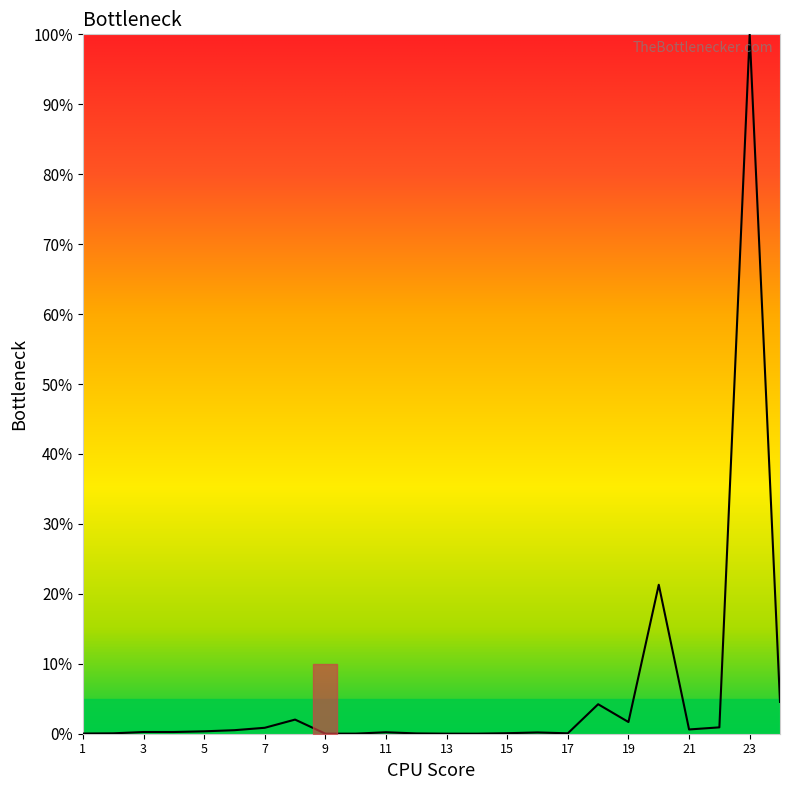

What is the value of the 15th point from the left?

0.1